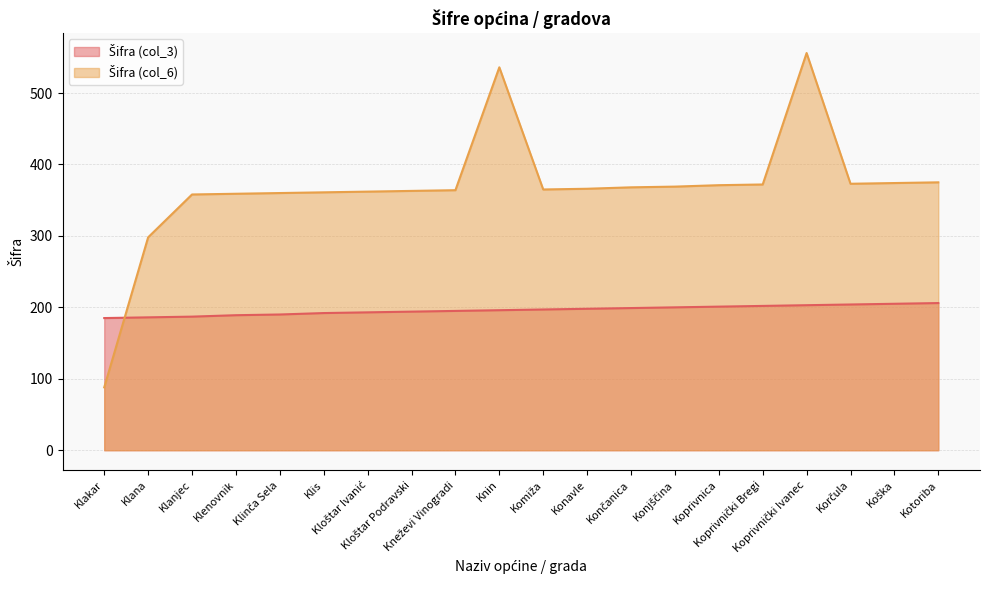

At Komiža, list the series in order from smallest to largest.

Šifra (col_3), Šifra (col_6)